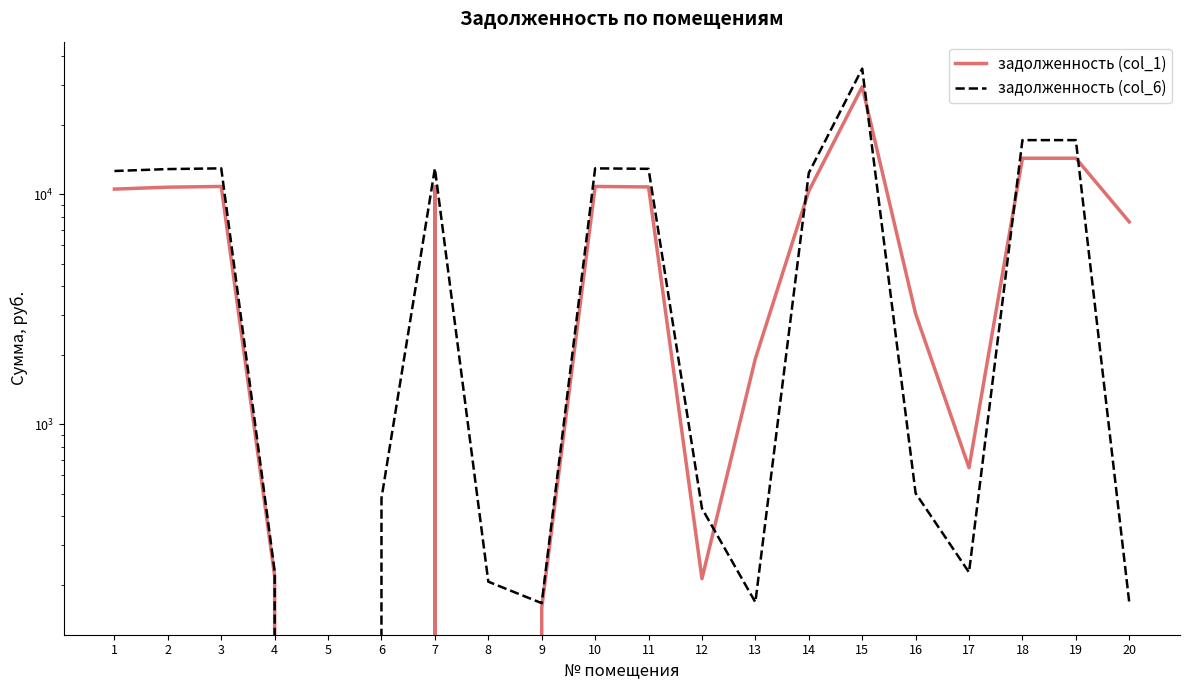

At which label is задолженность (col_1) closest to 14714?

18